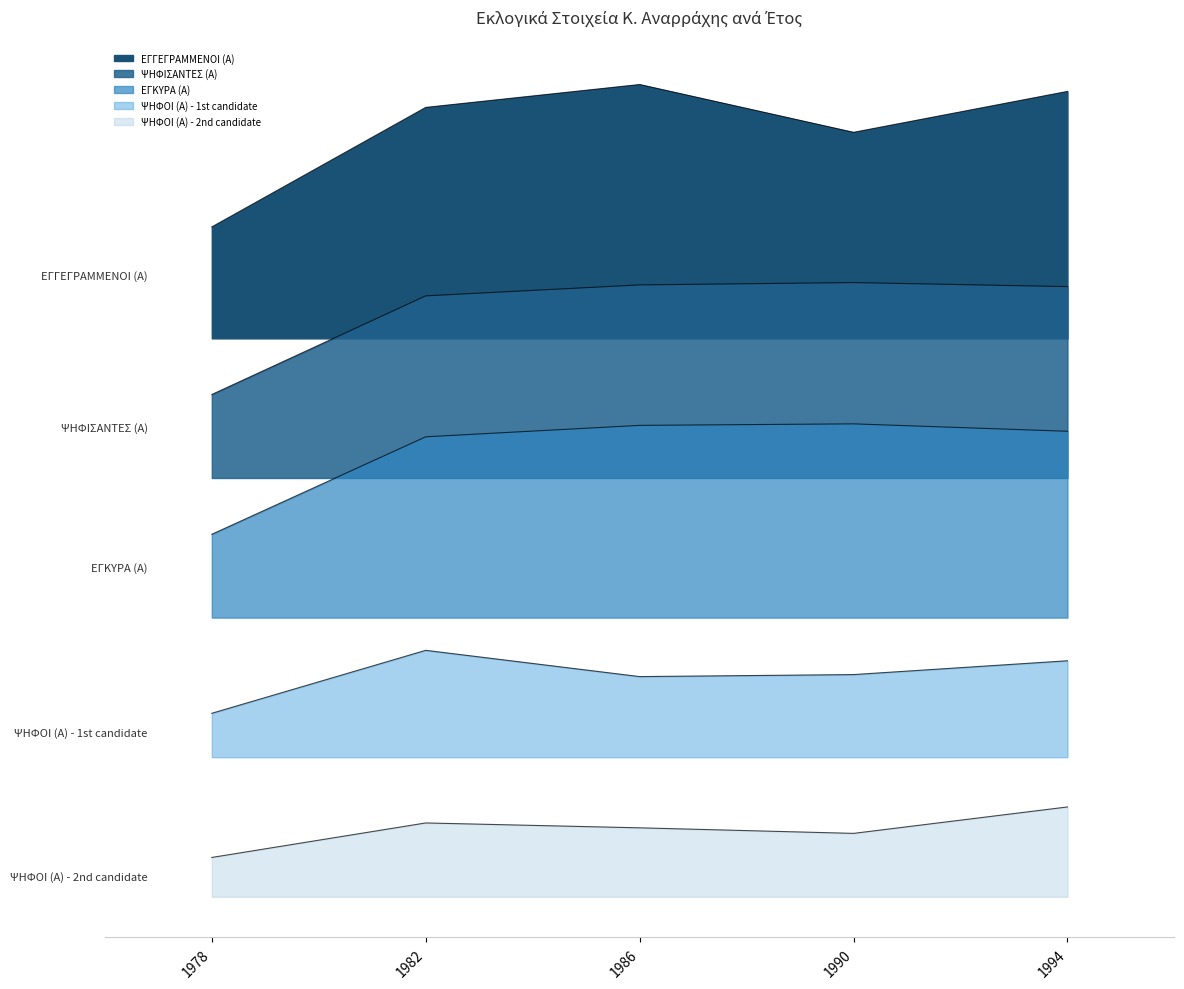

How many values in the ΨΗΦΟΙ (Α) - 1st candidate series are below 1320?

2